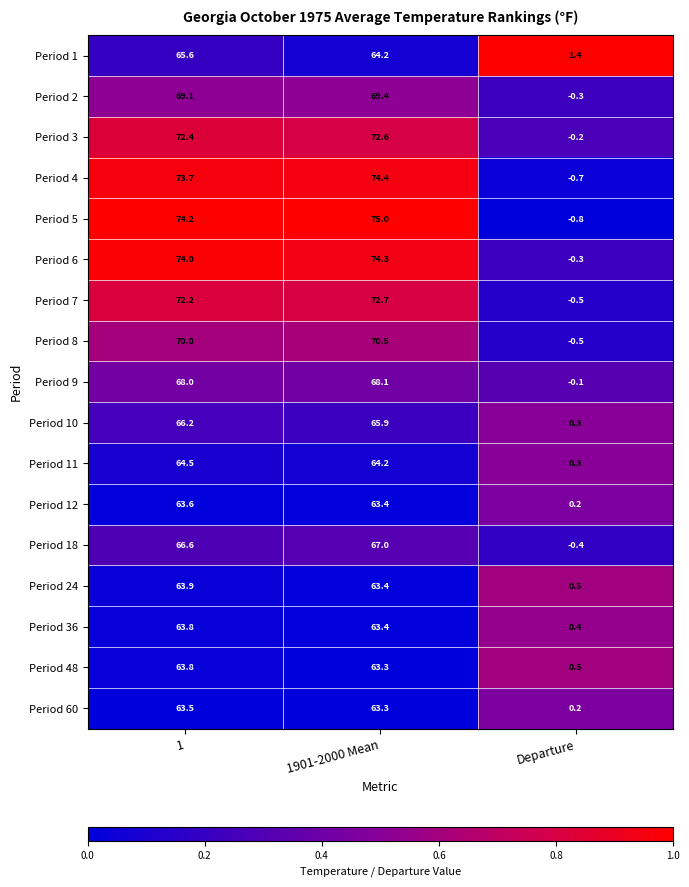

The value of Period 8 at 1901-2000 Mean is 101.1. True or false?

False